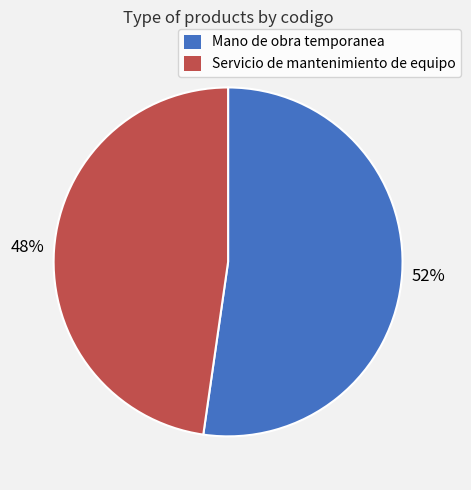

Which slice is the largest?

Mano de obra temporanea